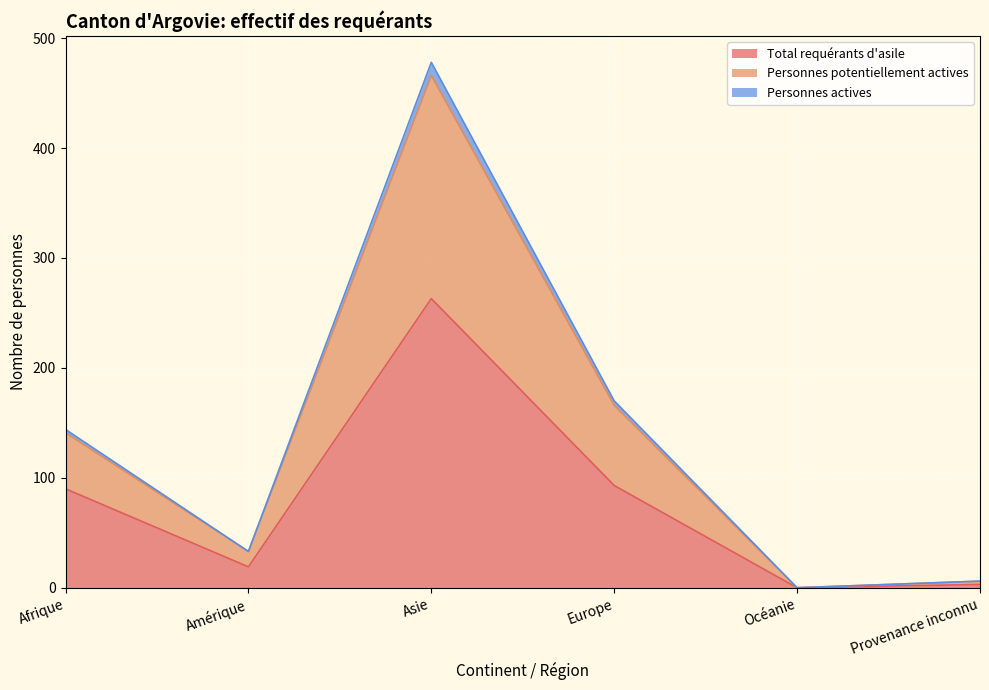

What is the label of the 5th point from the left?

Océanie